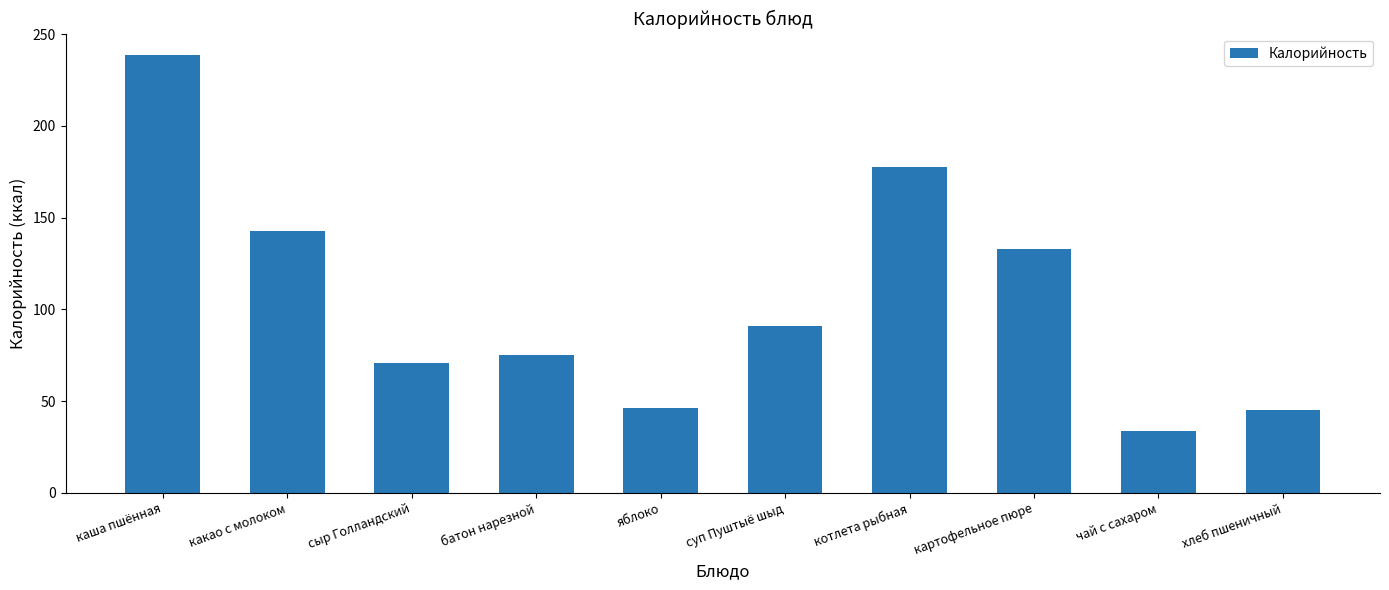

At which label does the data first exceed 90?

каша пшённая